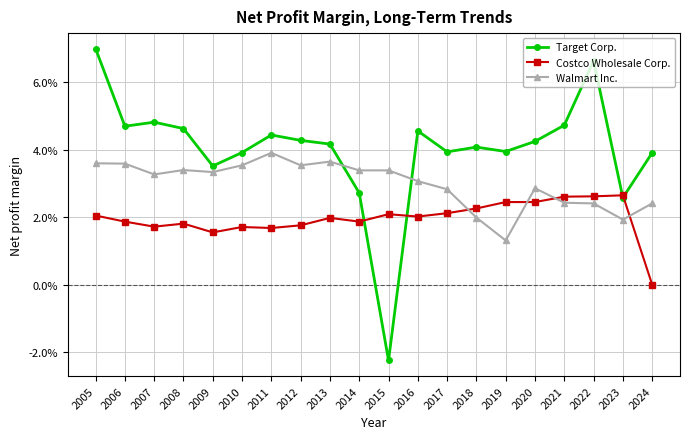

What are all the series names shown in the legend?

Target Corp., Costco Wholesale Corp., Walmart Inc.